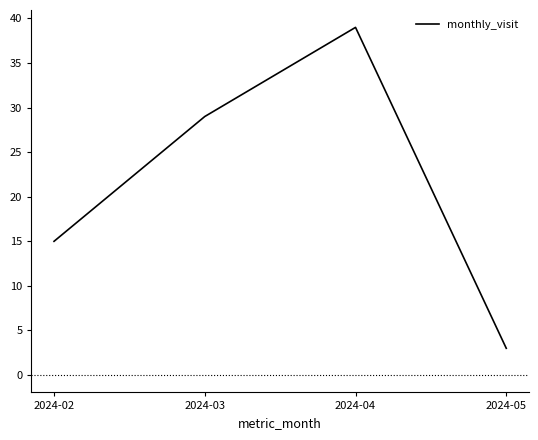

Reading left to right, transcribe all the data shown in this chart.

2024-02=15	2024-03=29	2024-04=39	2024-05=3